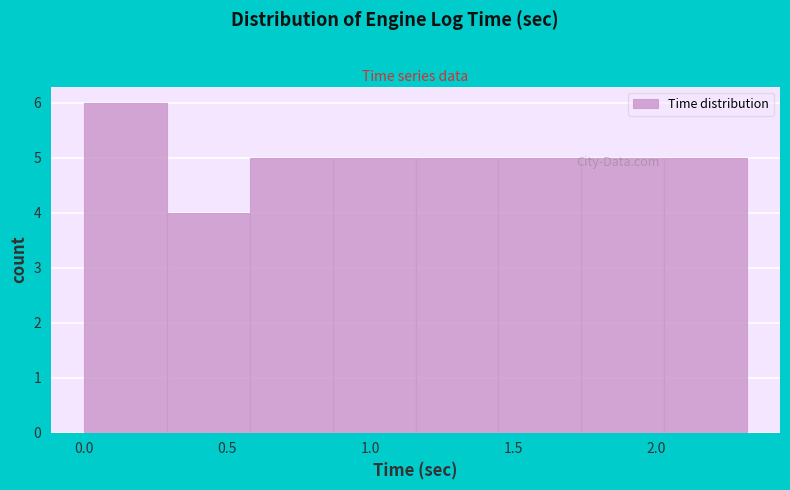

What is the height of the bar covering 0.00 to 0.30 on the x-axis? Neither the bar edges nor the heights are printed on the chart, so give them approximately, as read against the axes.

6